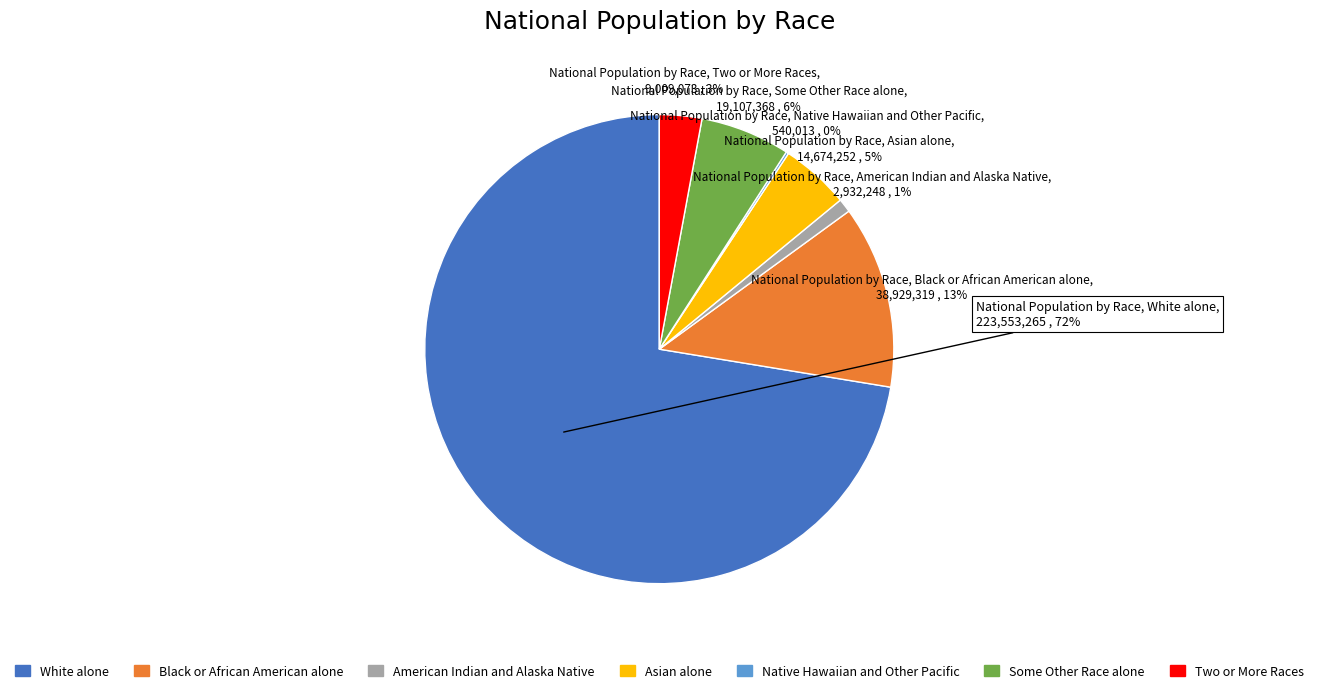

The Black or African American alone slice represents 13% of the pie. True or false?

True